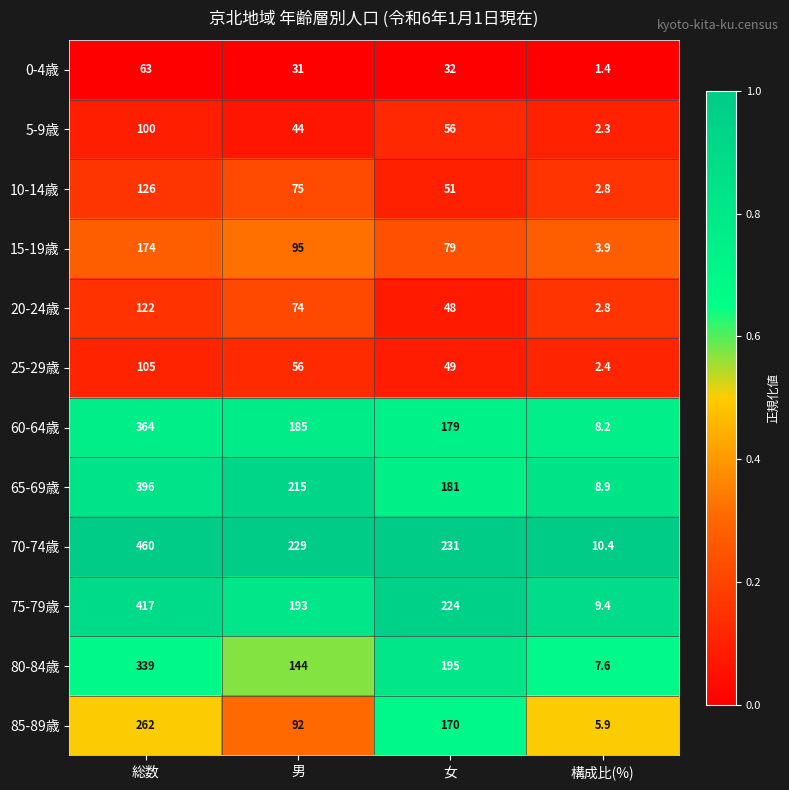

What is the difference between the 60-64歳 values at 構成比(%) and 男?

176.8